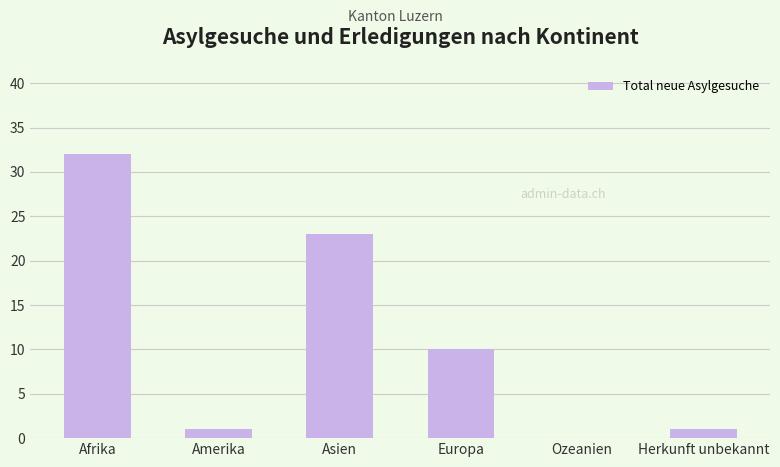

How many categories are shown in the chart?

6